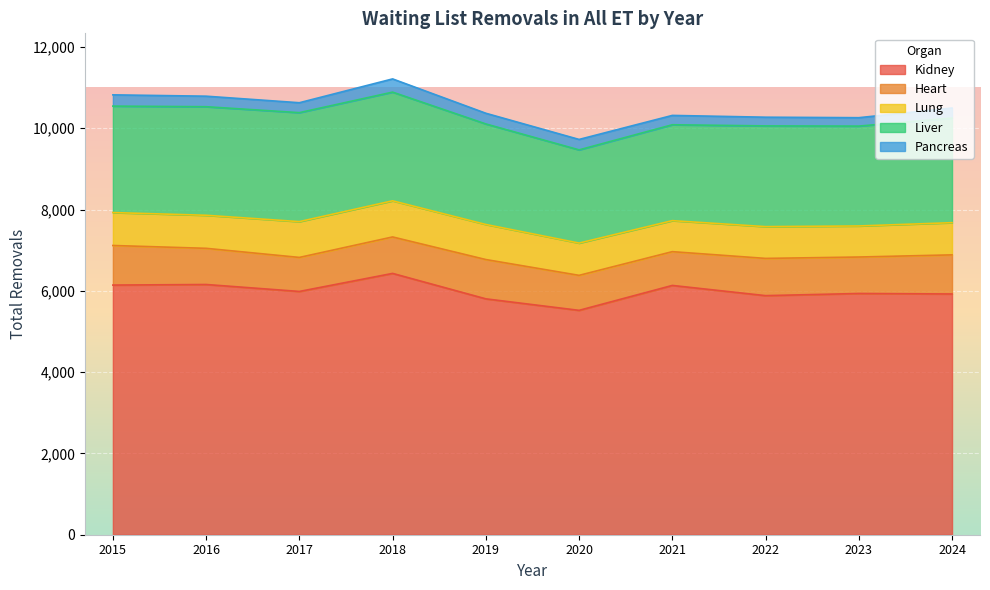

The value of Kidney at 2019 is 2354. True or false?

False